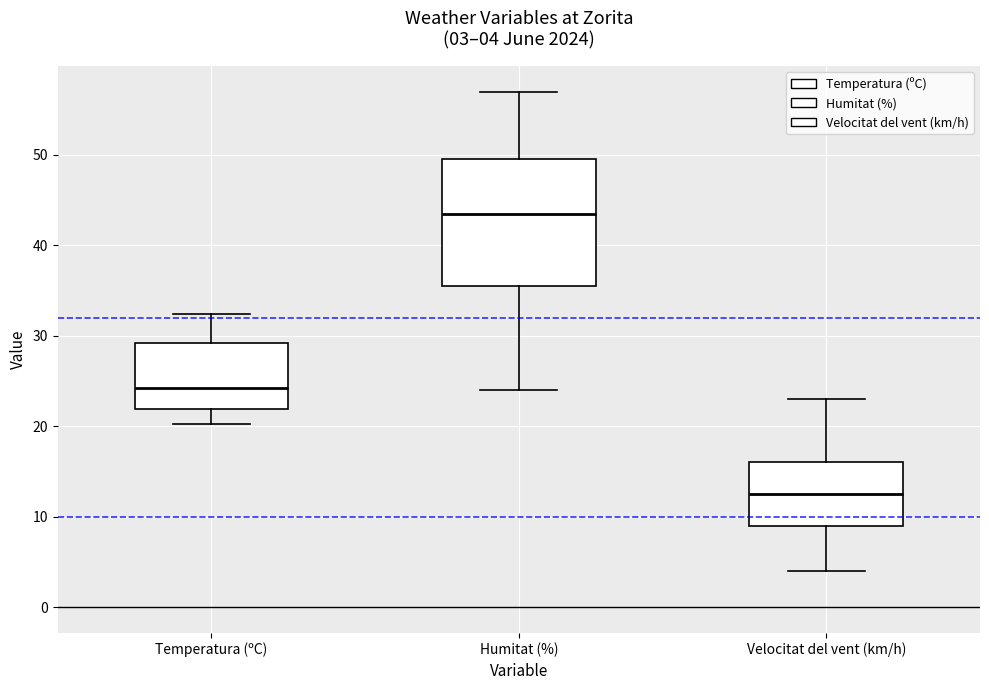

Which box's median line is the lowest?

Velocitat del vent (km/h)